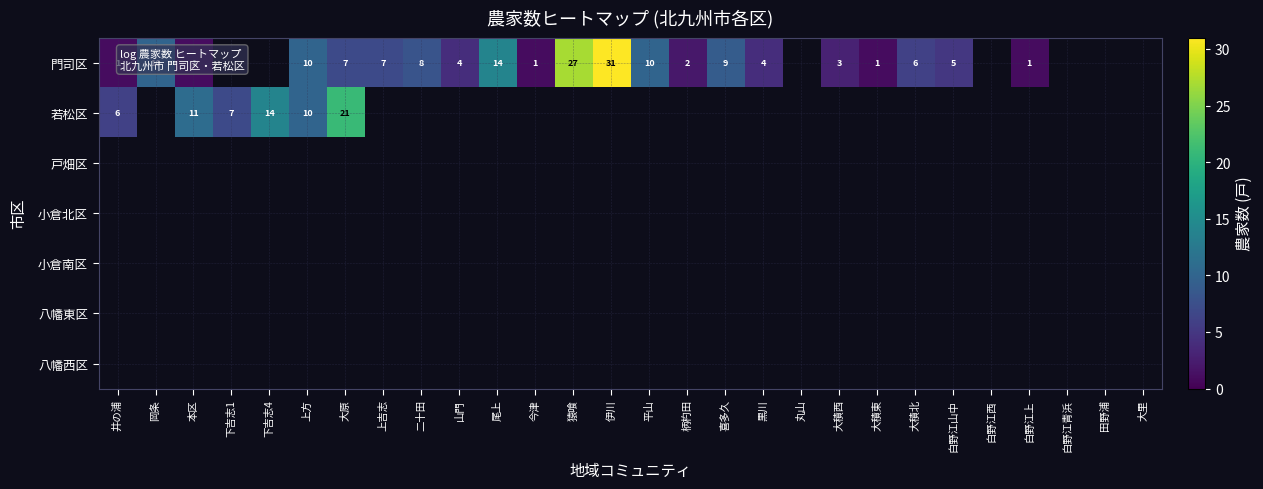

Is it true that 門司区 equals 1 at 白野江上?

True